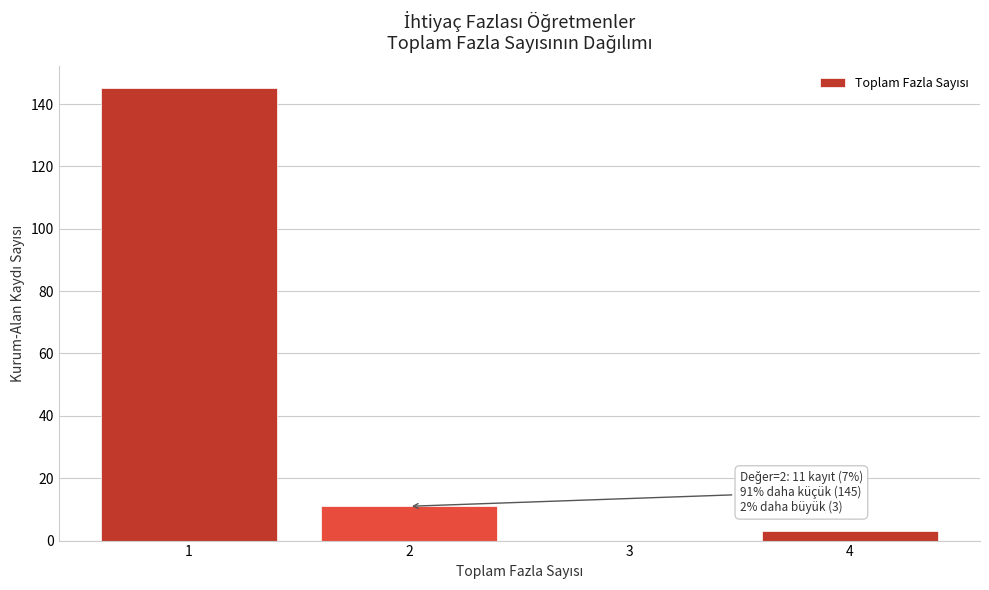

Over which range of the x-axis is the bar tallest?

0.5 to 1.5